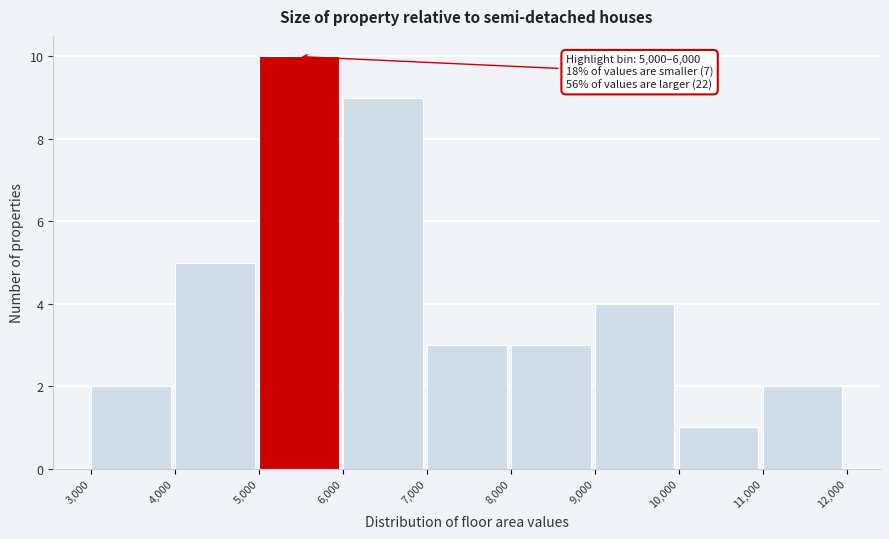

Over which range of the x-axis is the bar tallest?

5,000 to 6,000